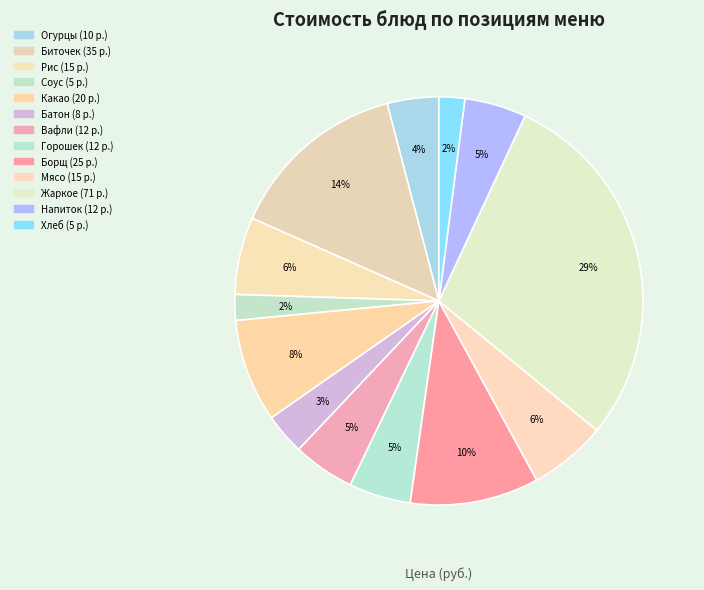

Does any single category account for the majority?

No